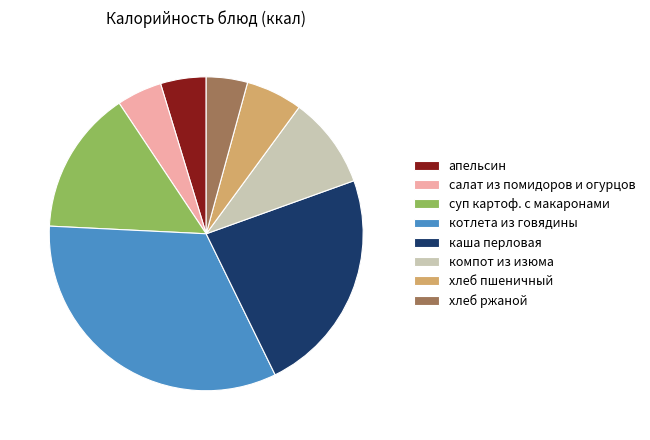

How many slices are in this pie chart?

8